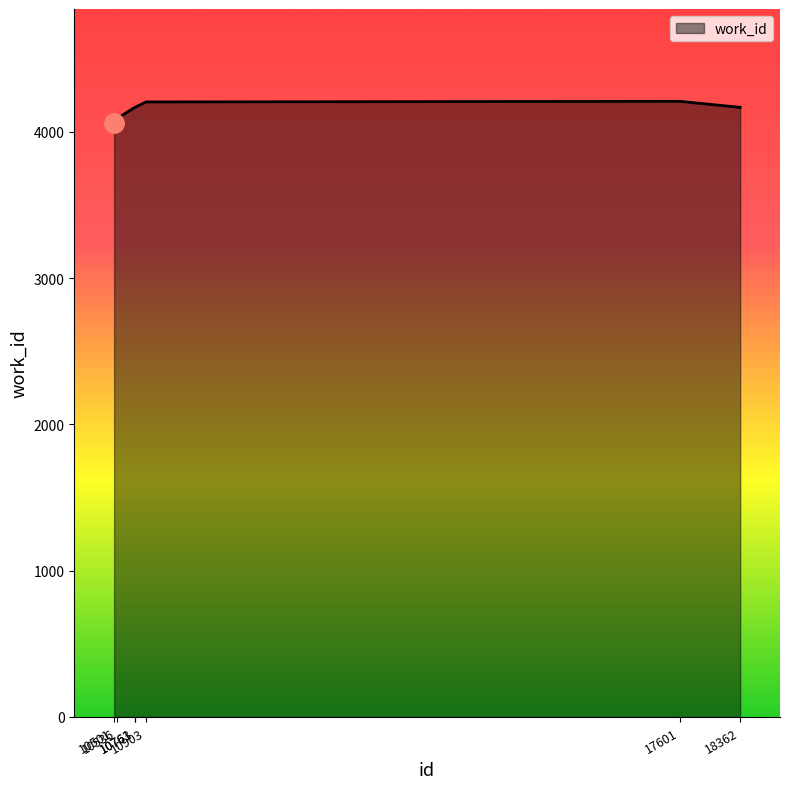

What is the sum of all values?

29062